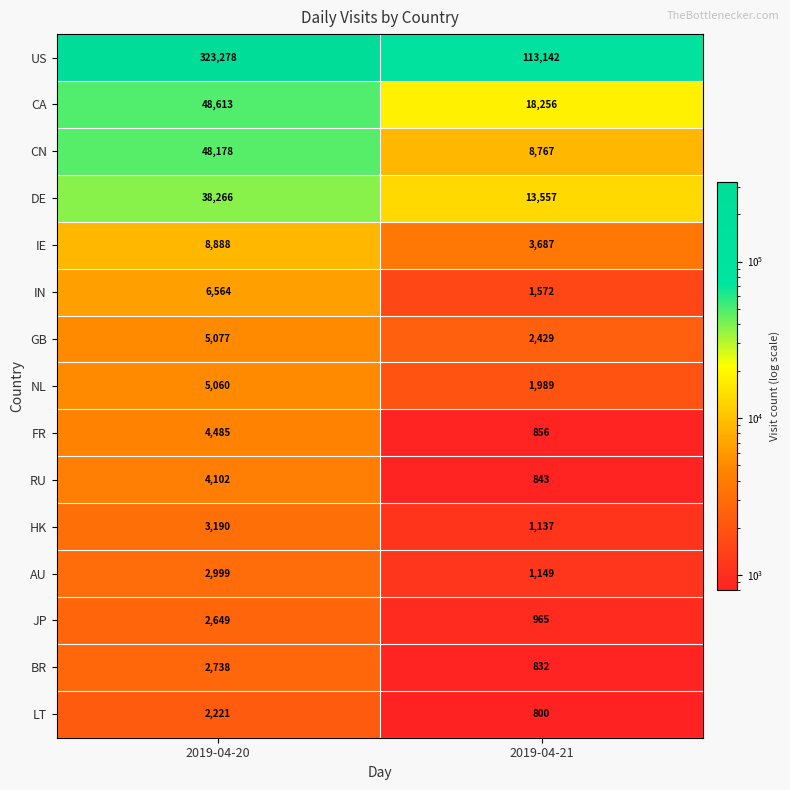

What is the difference between the maximum and minimum values in the IE series?

5201